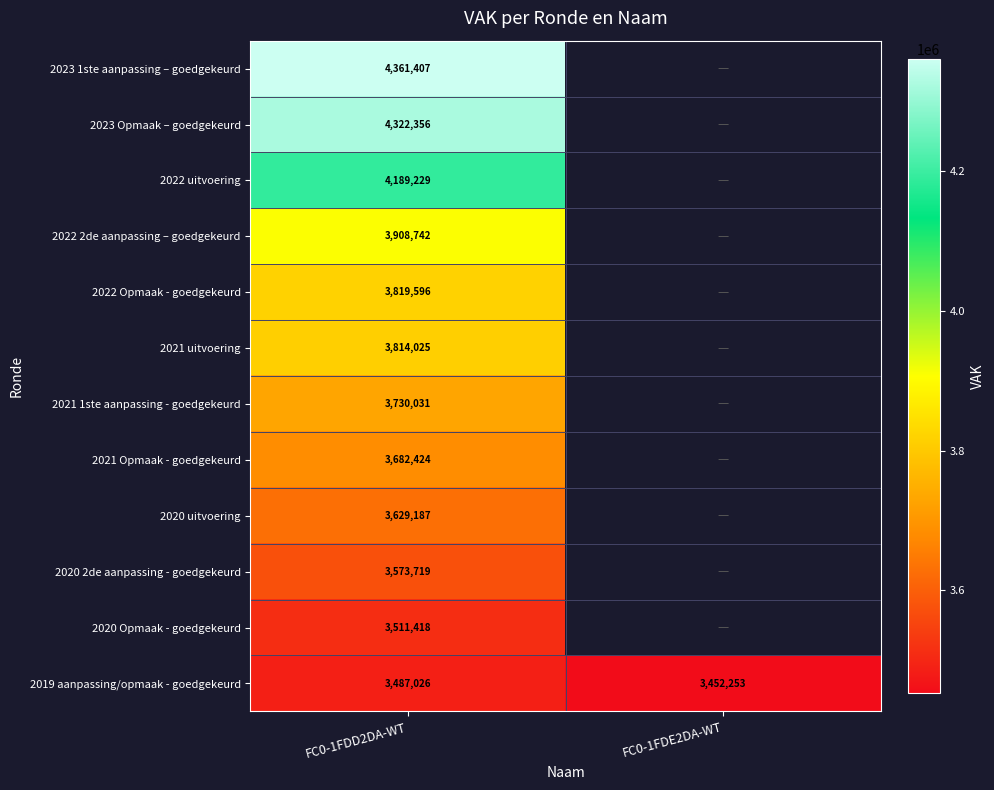

At which label does 2019 aanpassing/opmaak - goedgekeurd reach its peak?

FC0-1FDD2DA-WT